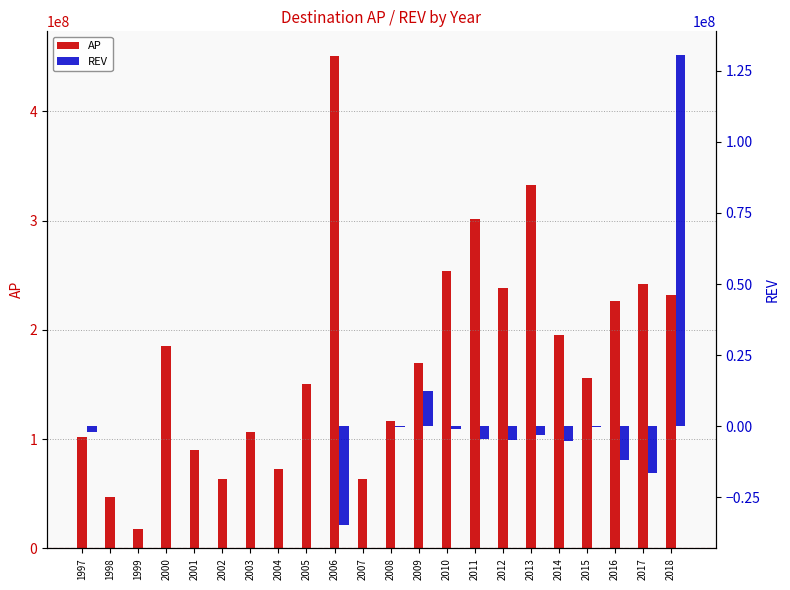

Between 2002 and 2017, which is larger?

2017